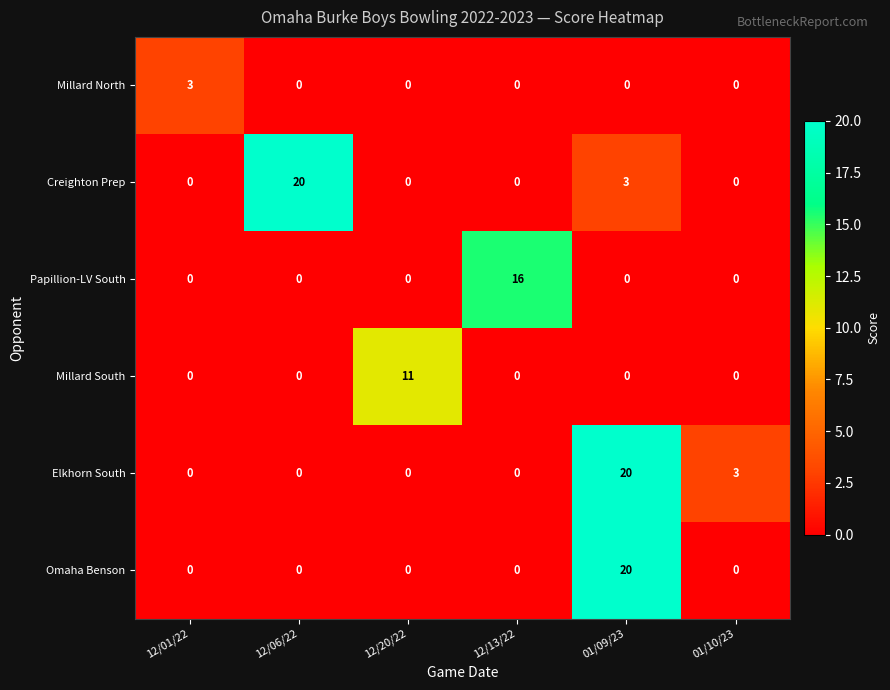

The value of Elkhorn South at 12/06/22 is 0. True or false?

True